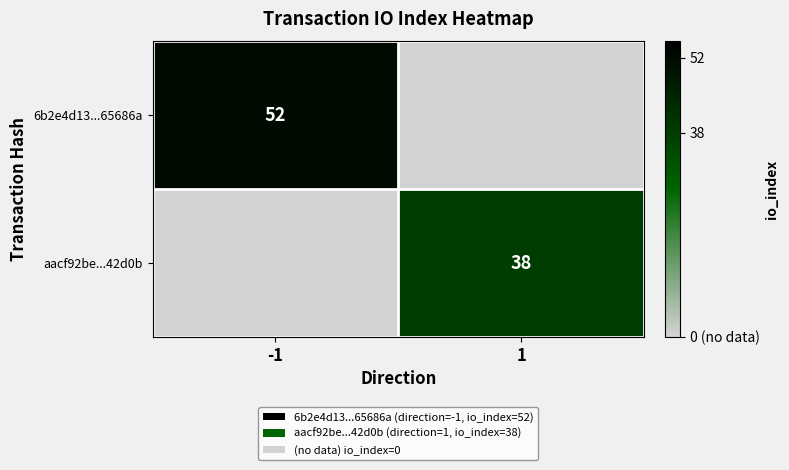

The value of 6b2e4d13...65686a at -1 is 52. True or false?

True